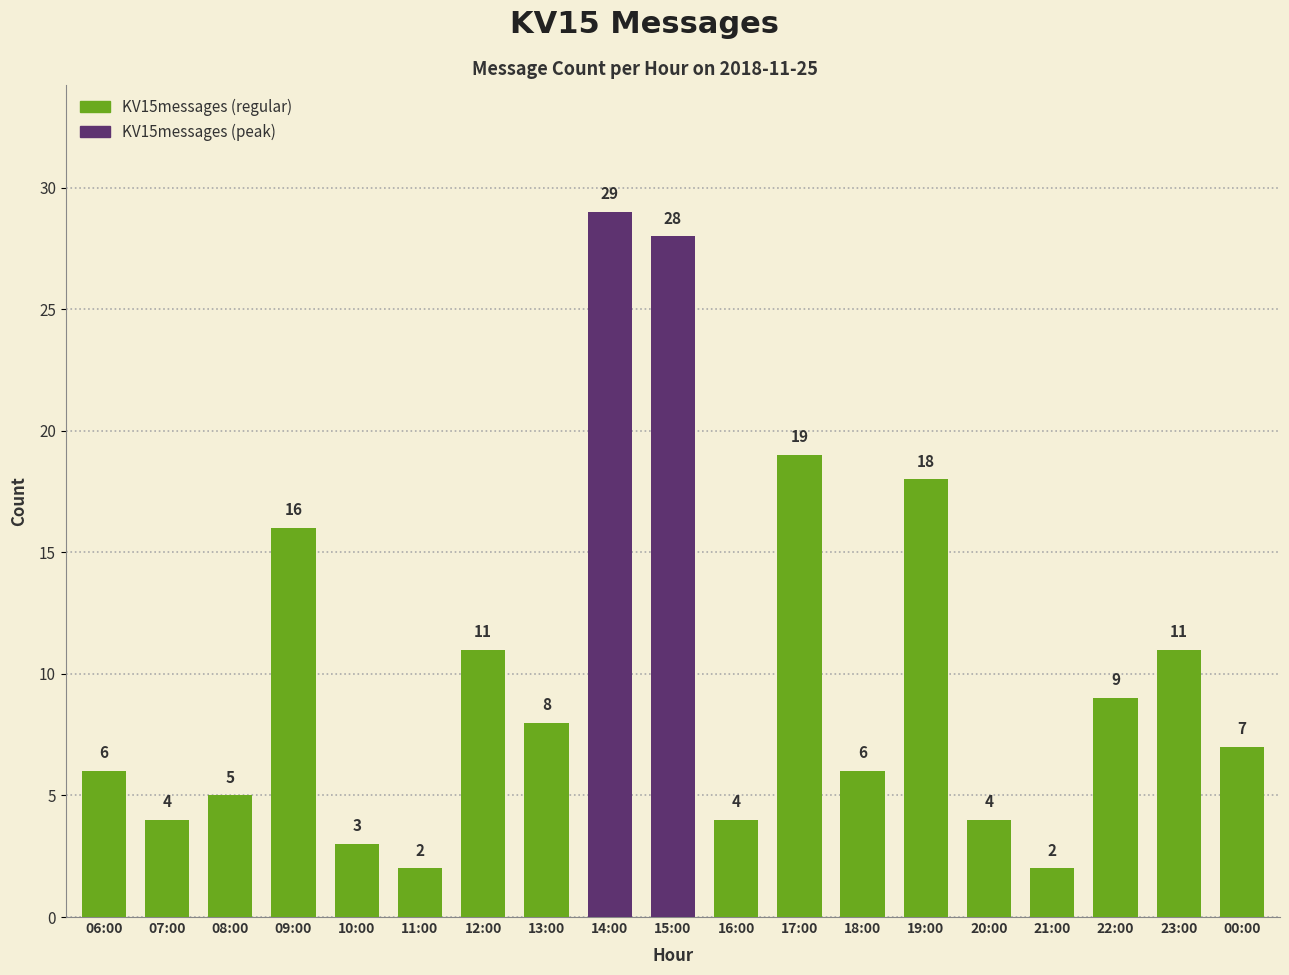

Reading left to right, extract all data points from this chart.

06:00=6	07:00=4	08:00=5	09:00=16	10:00=3	11:00=2	12:00=11	13:00=8	14:00=29	15:00=28	16:00=4	17:00=19	18:00=6	19:00=18	20:00=4	21:00=2	22:00=9	23:00=11	00:00=7